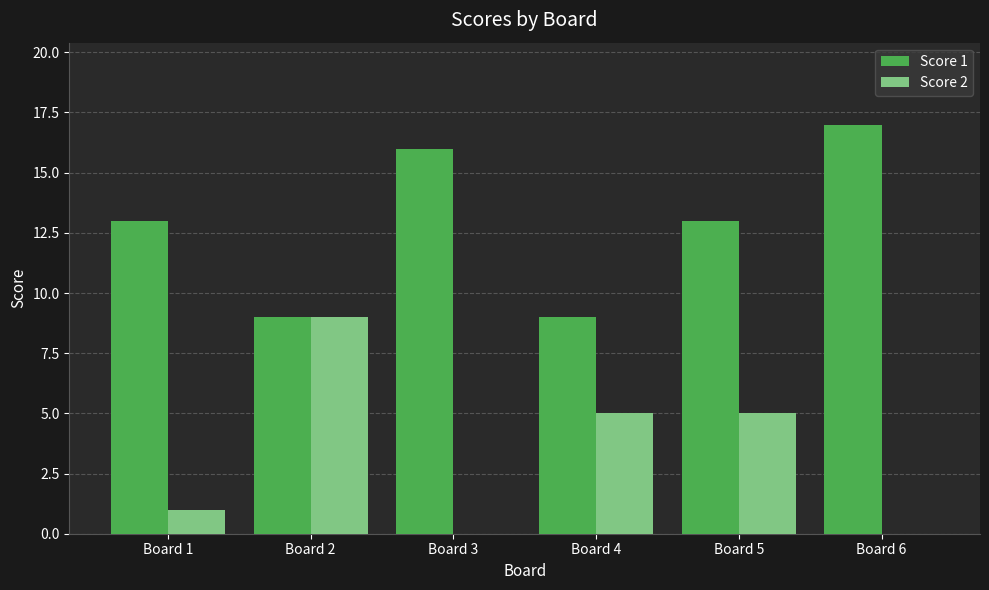

Is it true that Score 1 equals 13 at Board 5?

True